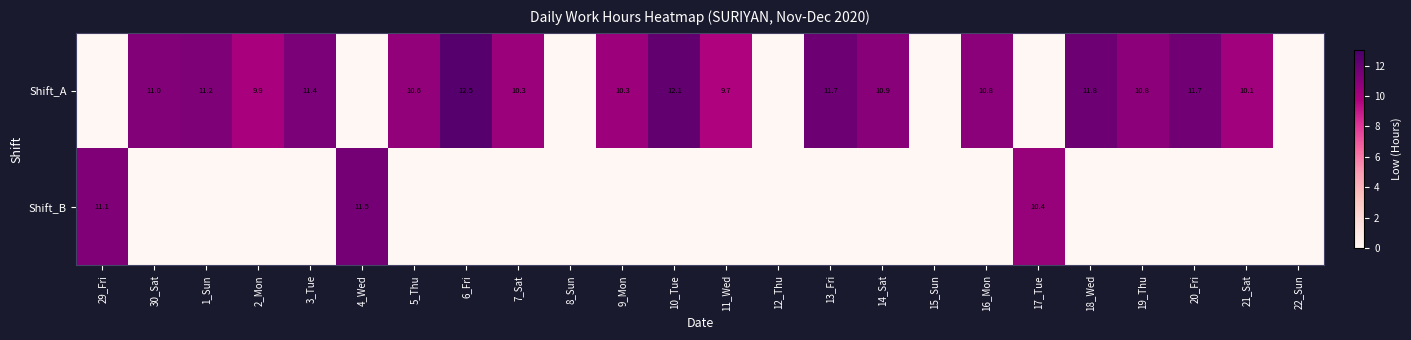

The value of Shift_A at 16_Mon is 10.8. True or false?

True